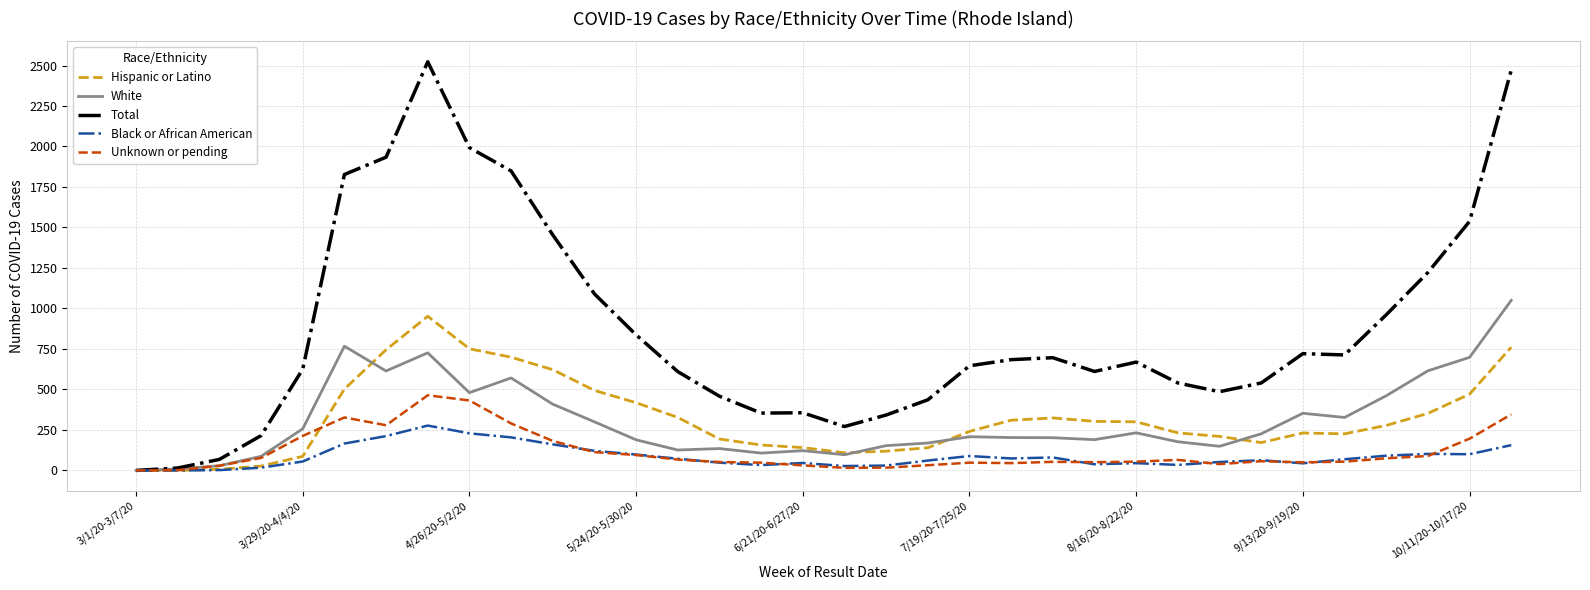

Which series has the largest total across all categories?

Total